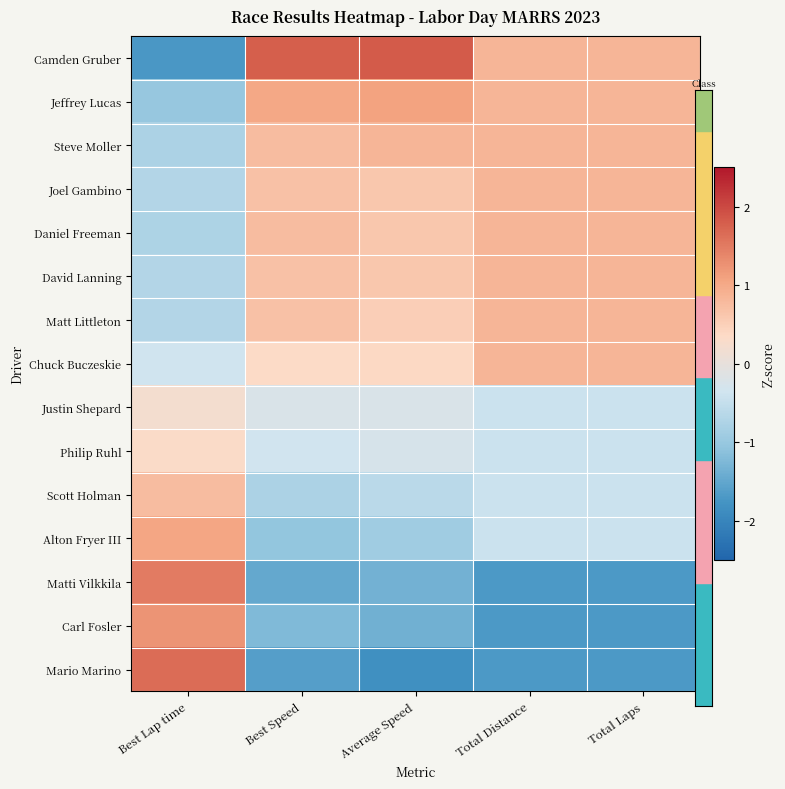

What is the difference between the highest and lowest values at Best Lap time?

3.4